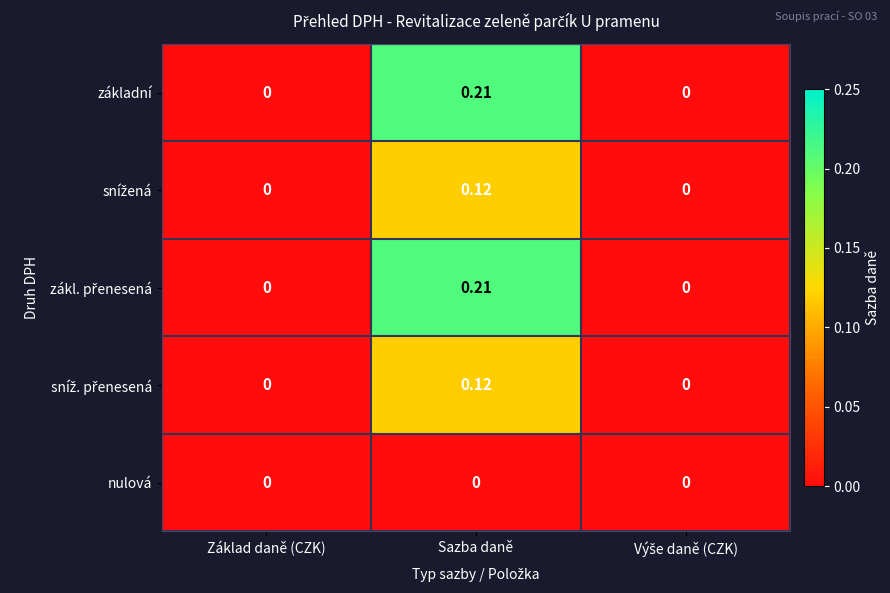

At which category is the sum across all series the highest?

Sazba daně